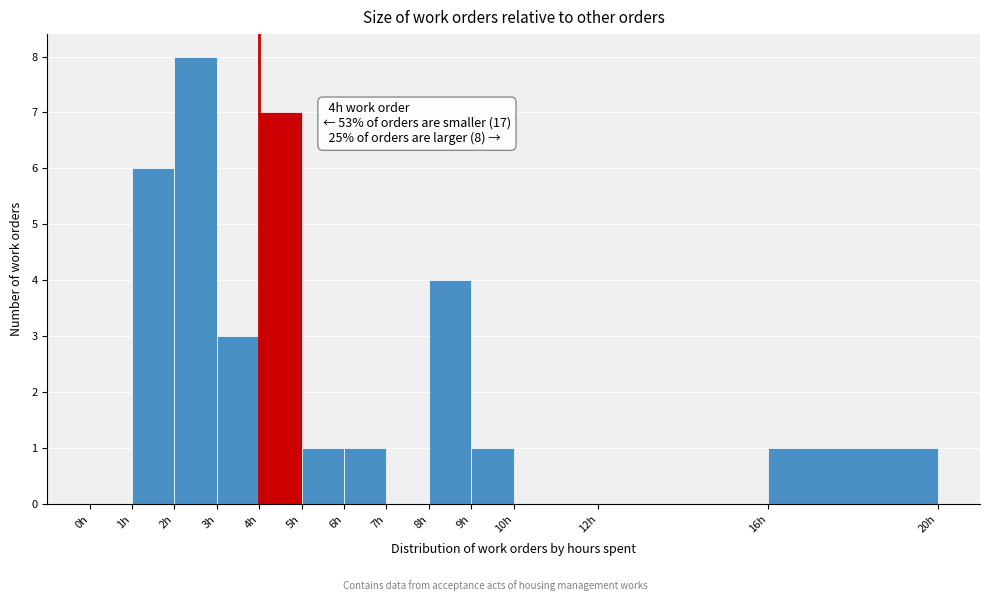

Over which range of the x-axis is the bar tallest?

2 to 3